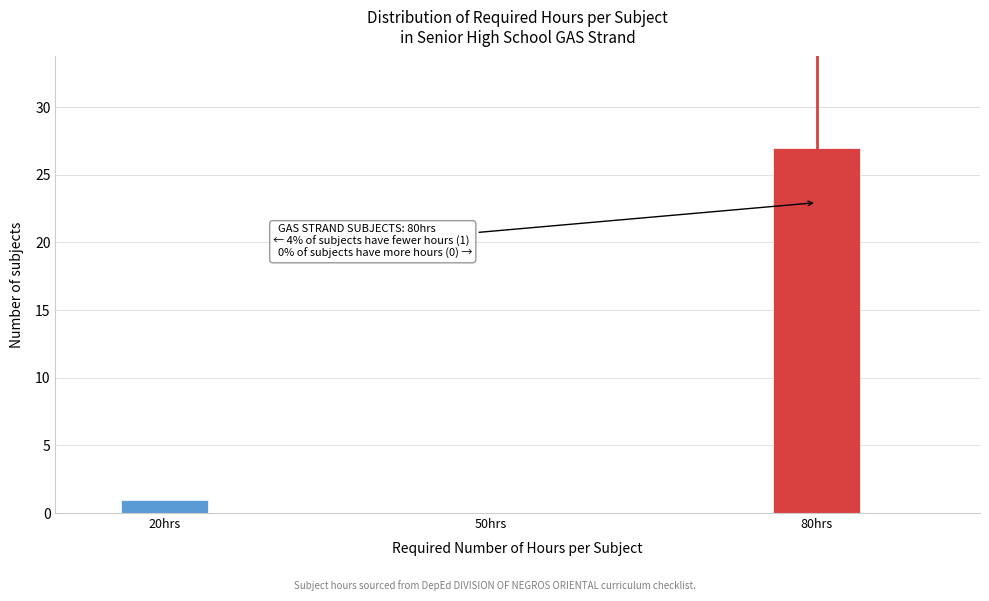

Reading left to right, transcribe all the data shown in this chart.

20hrs=1	50hrs=0	80hrs=27